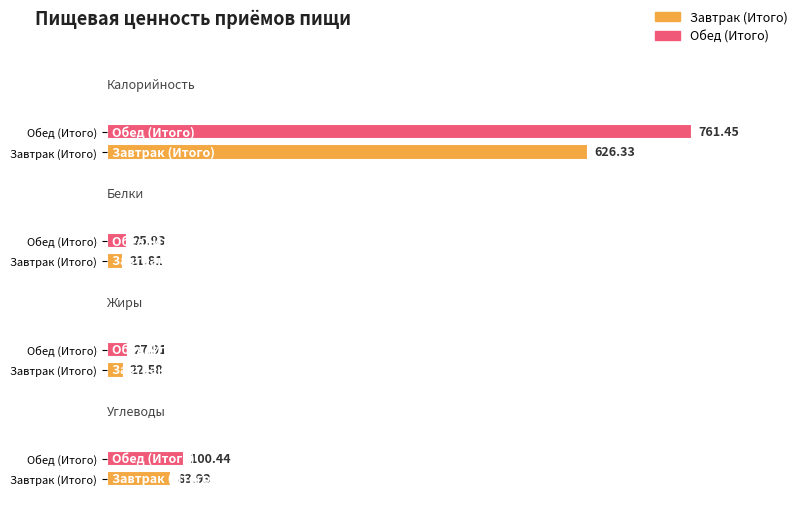

How many data points in Белки are above 25?

1